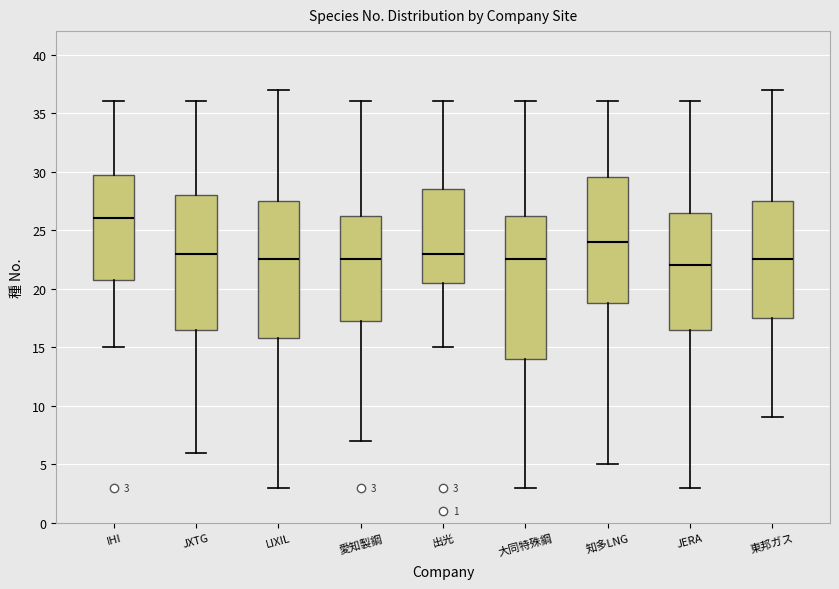

Which box is the tallest, from its lower edge to its upper edge?

大同特殊鋼